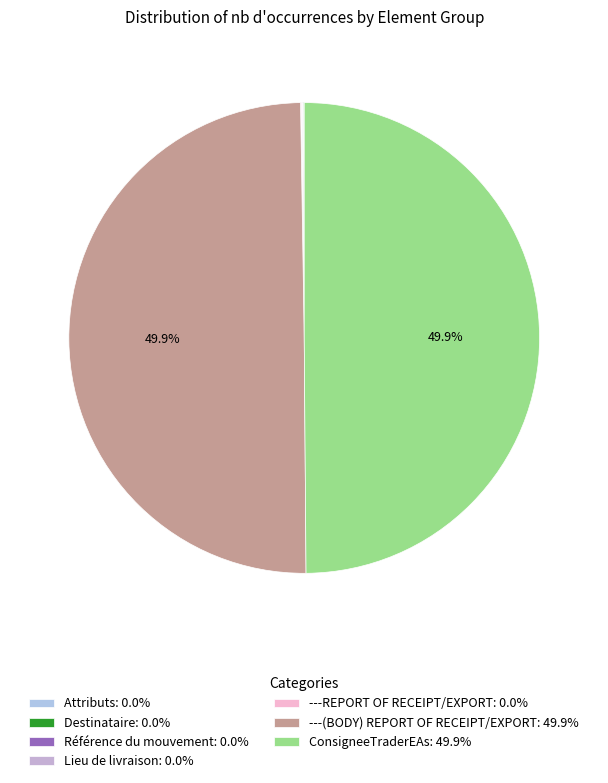

Which category has the smallest portion of the pie?

Attributs